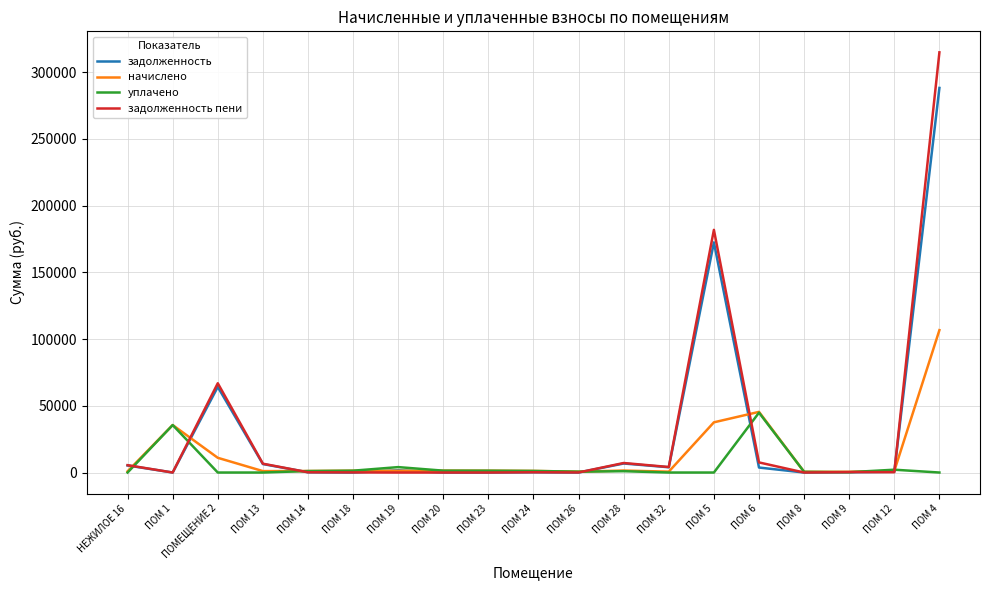

Is it true that задолженность equals 3736.9 at ПОМ 6?

True